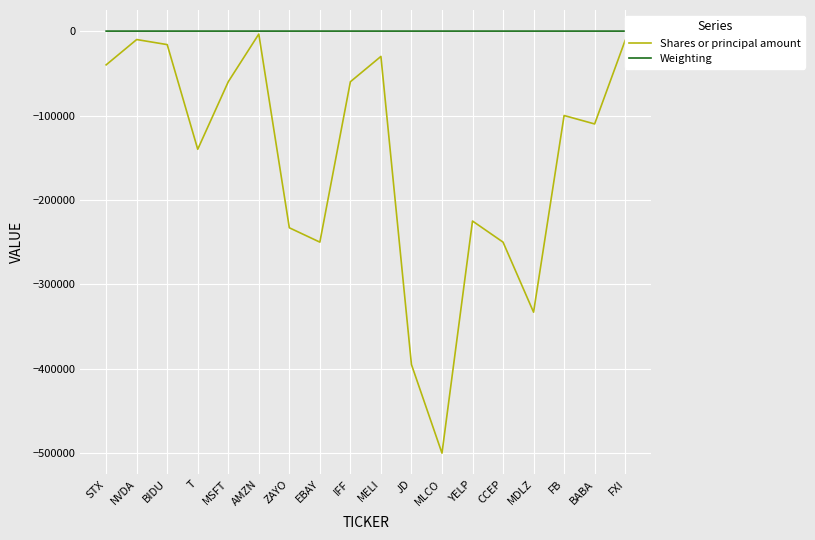

Which series has the largest range (max minus min)?

Shares or principal amount